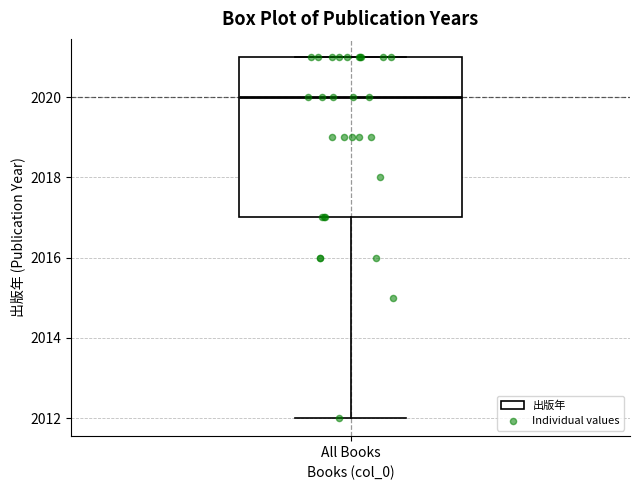

Where is the lower edge of the box for All Books on the y-axis? The values are not printed on the chart, so give them approximately, as read against the axis.

2017